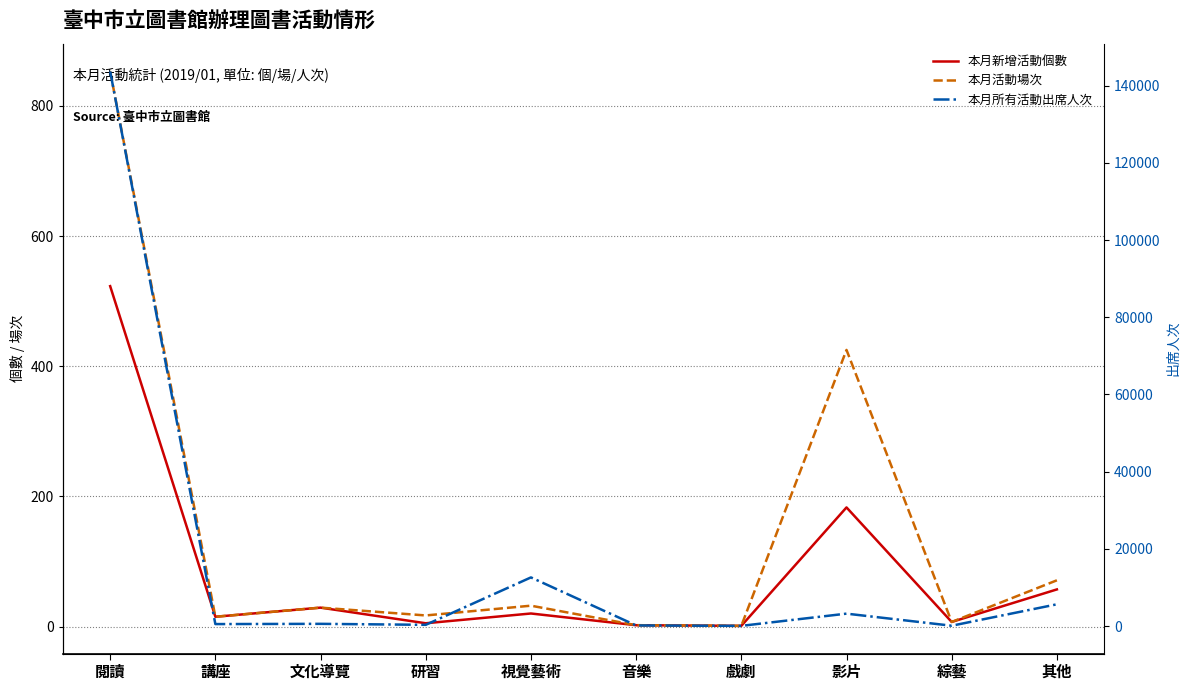

Which category has the highest value in the 本月活動場次 series?

閱讀